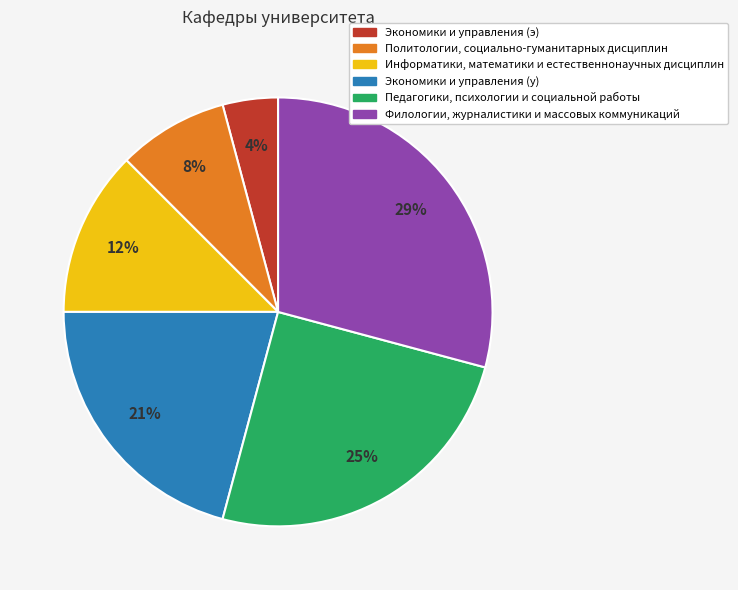

Do Филологии, журналистики и массовых коммуникаций and Педагогики, психологии и социальной работы together represent more than half of the pie?

Yes